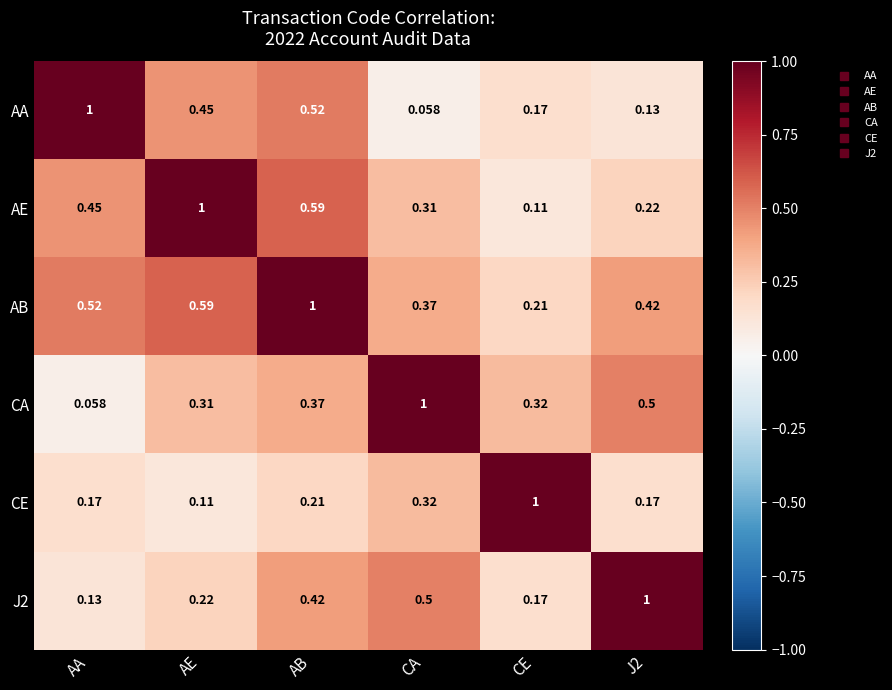

What is the greatest value displayed?

1.0